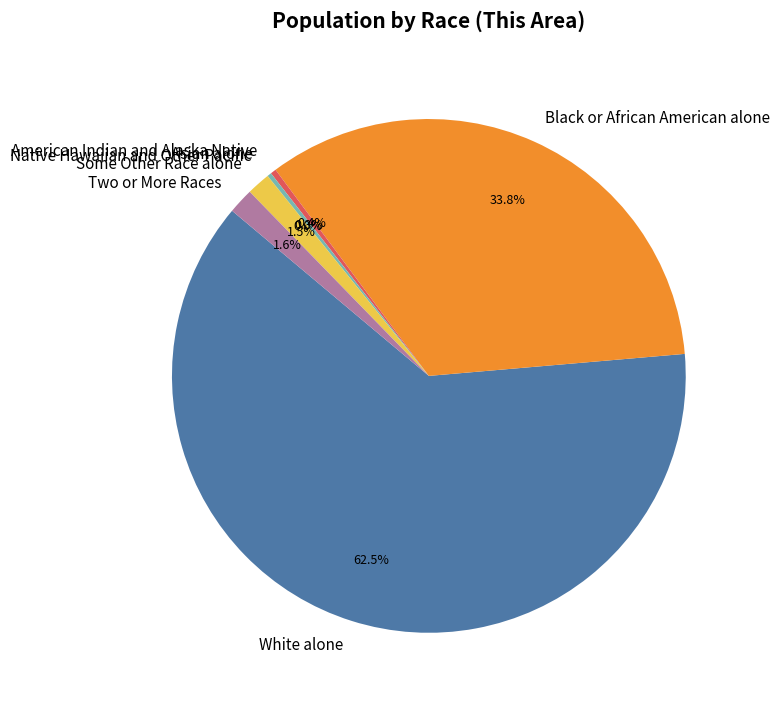

Which category has the biggest portion of the pie?

White alone